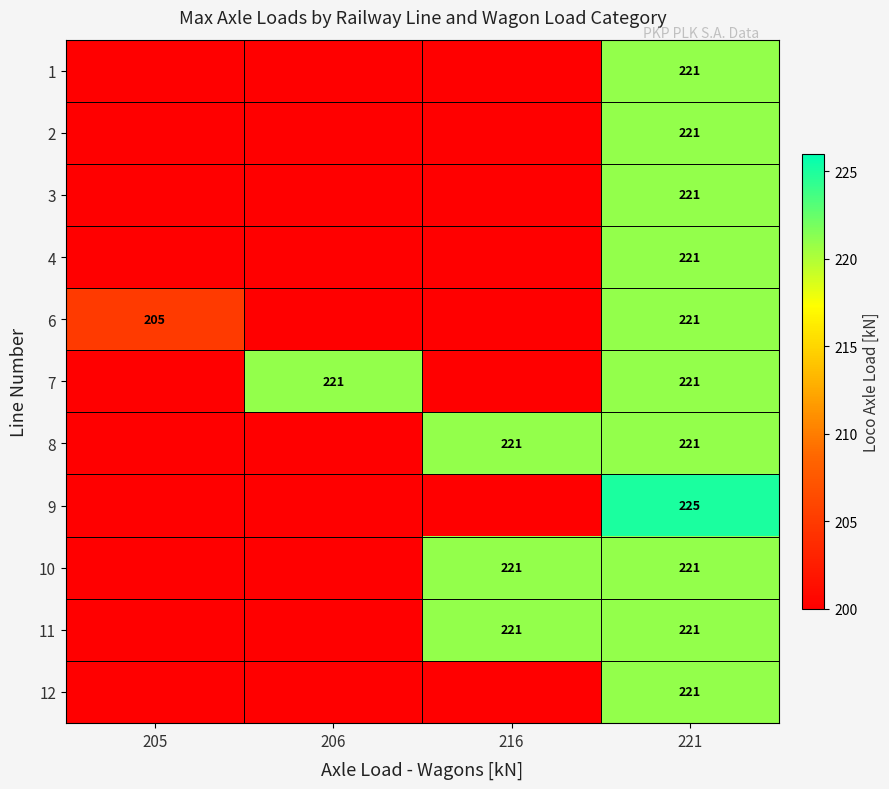

The value of 7 at 221 is 221. True or false?

True